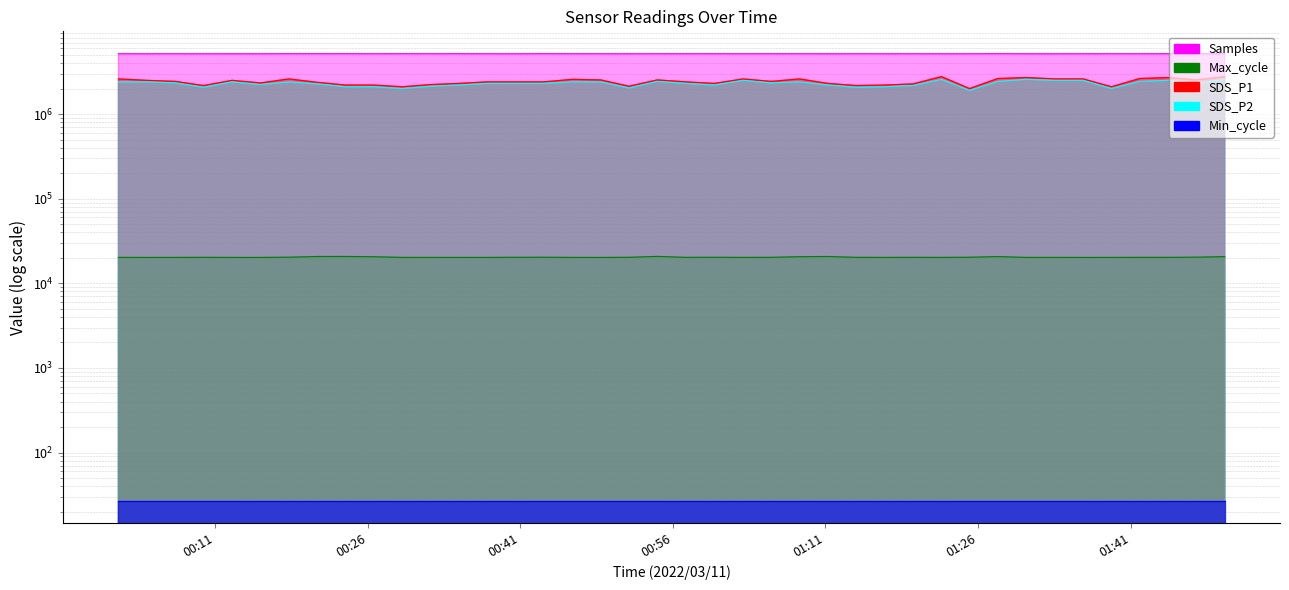

The Max_cycle series shows 20661.0 at 2022/03/11 01:50:15. True or false?

True